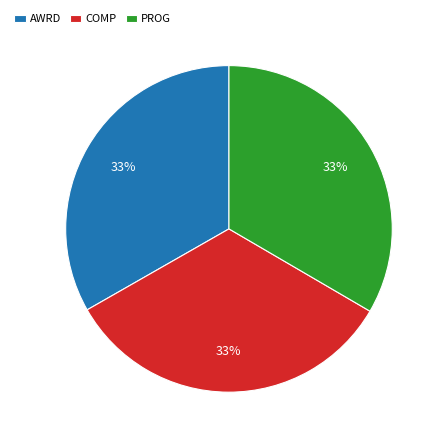

Does any single category account for the majority?

No